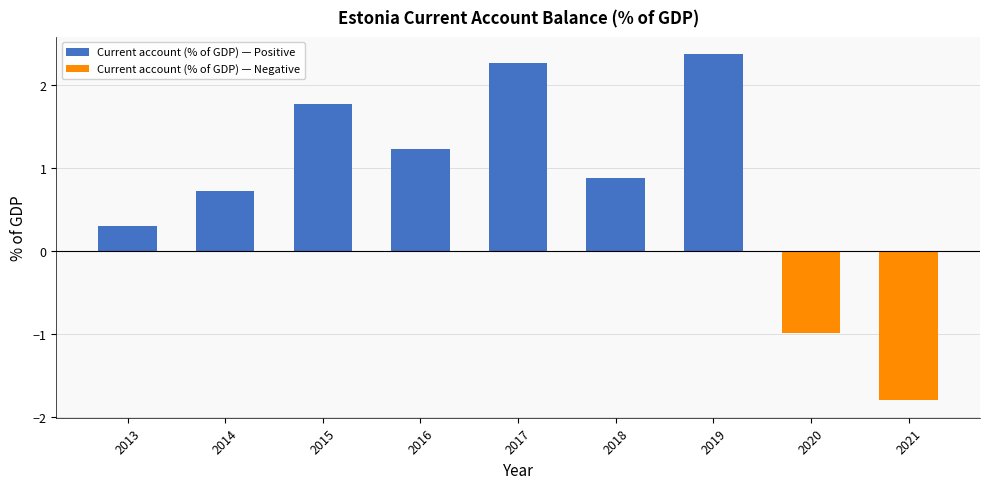

At which label is the value closest to 0?

2013